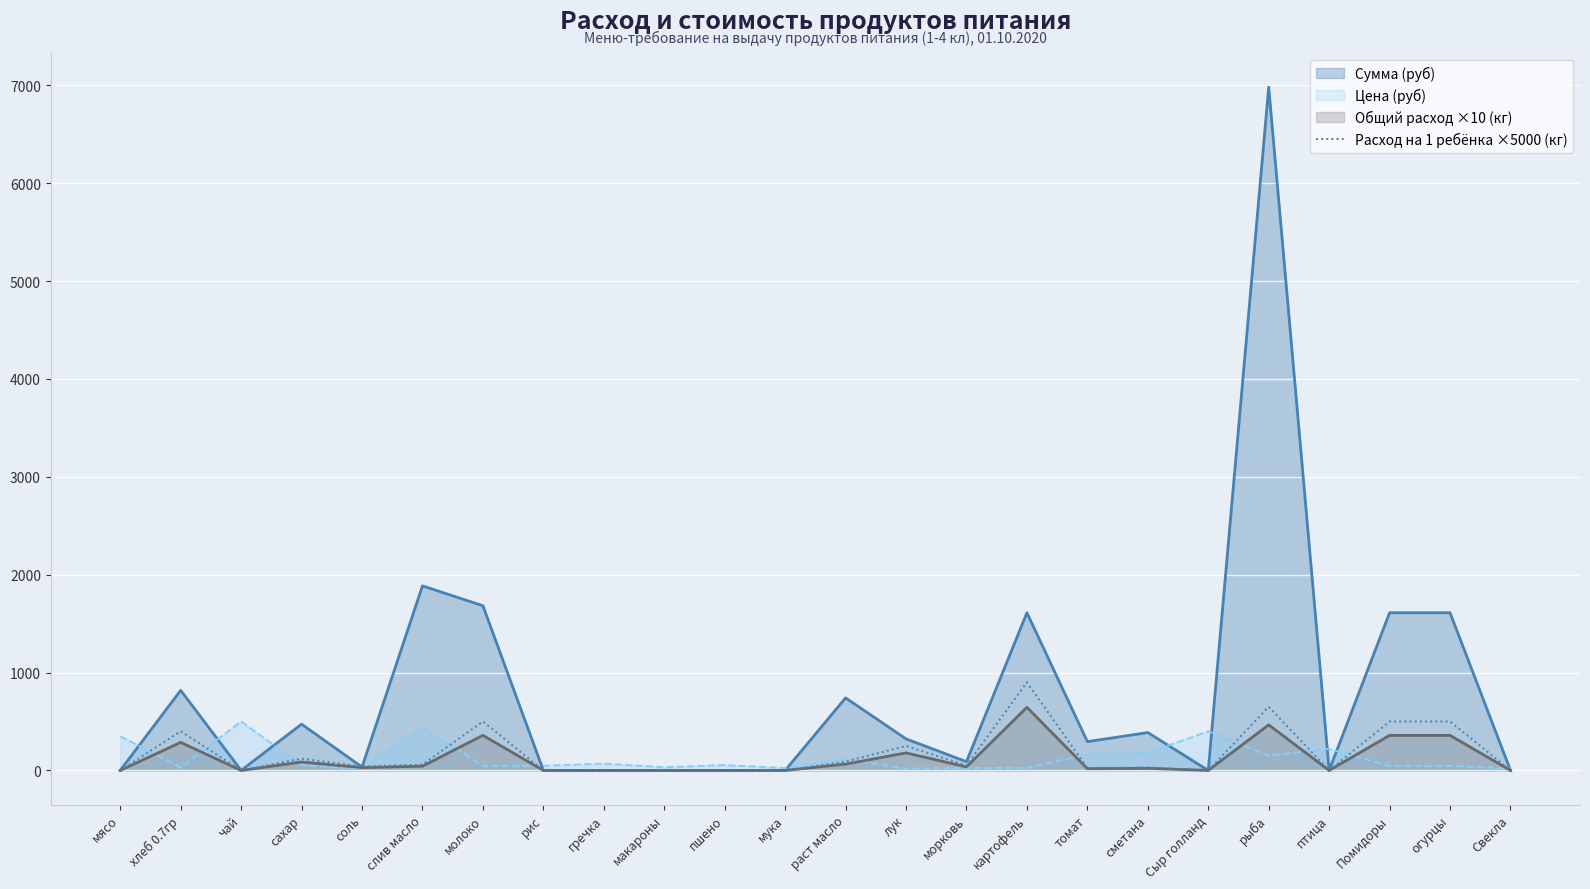

What is the greatest value displayed?

6981.0